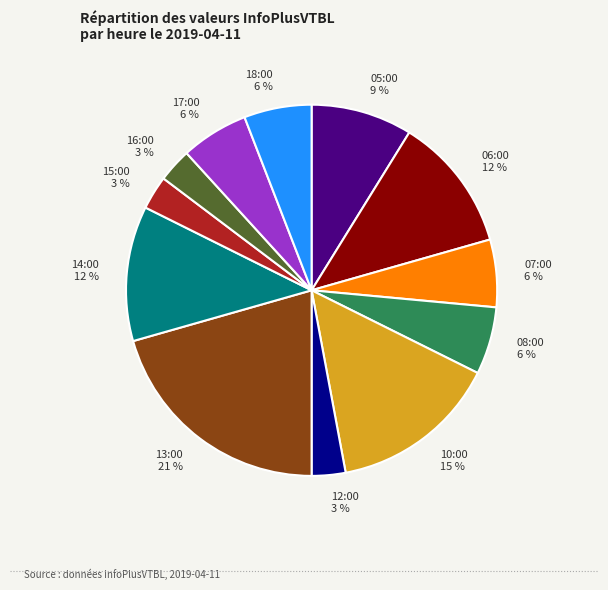

How many segments does this pie chart have?

12